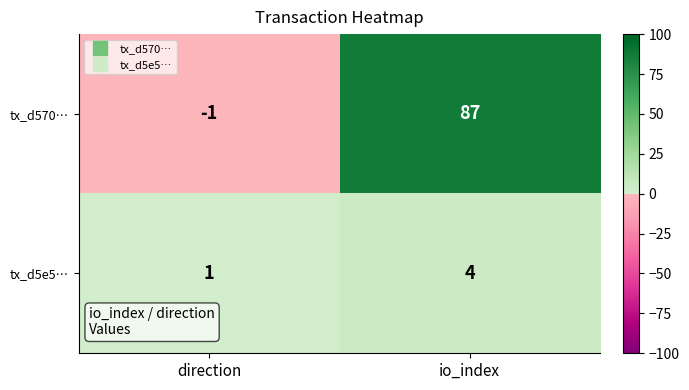

True or false: tx_d5e5… has a value of 6 at io_index.

False